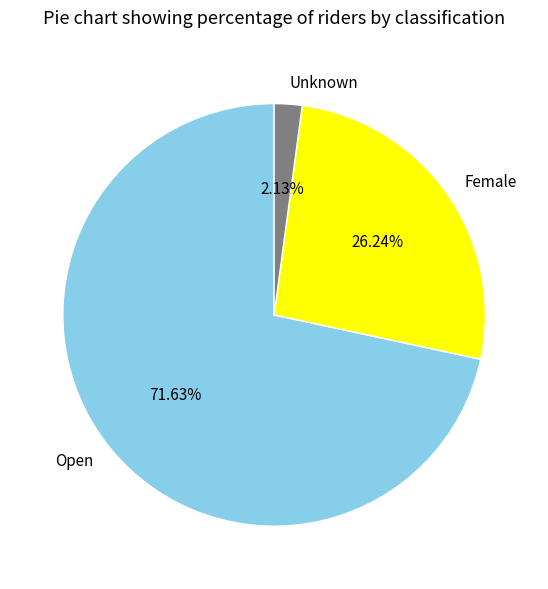

Rank the categories by value from highest to lowest.

Open, Female, Unknown